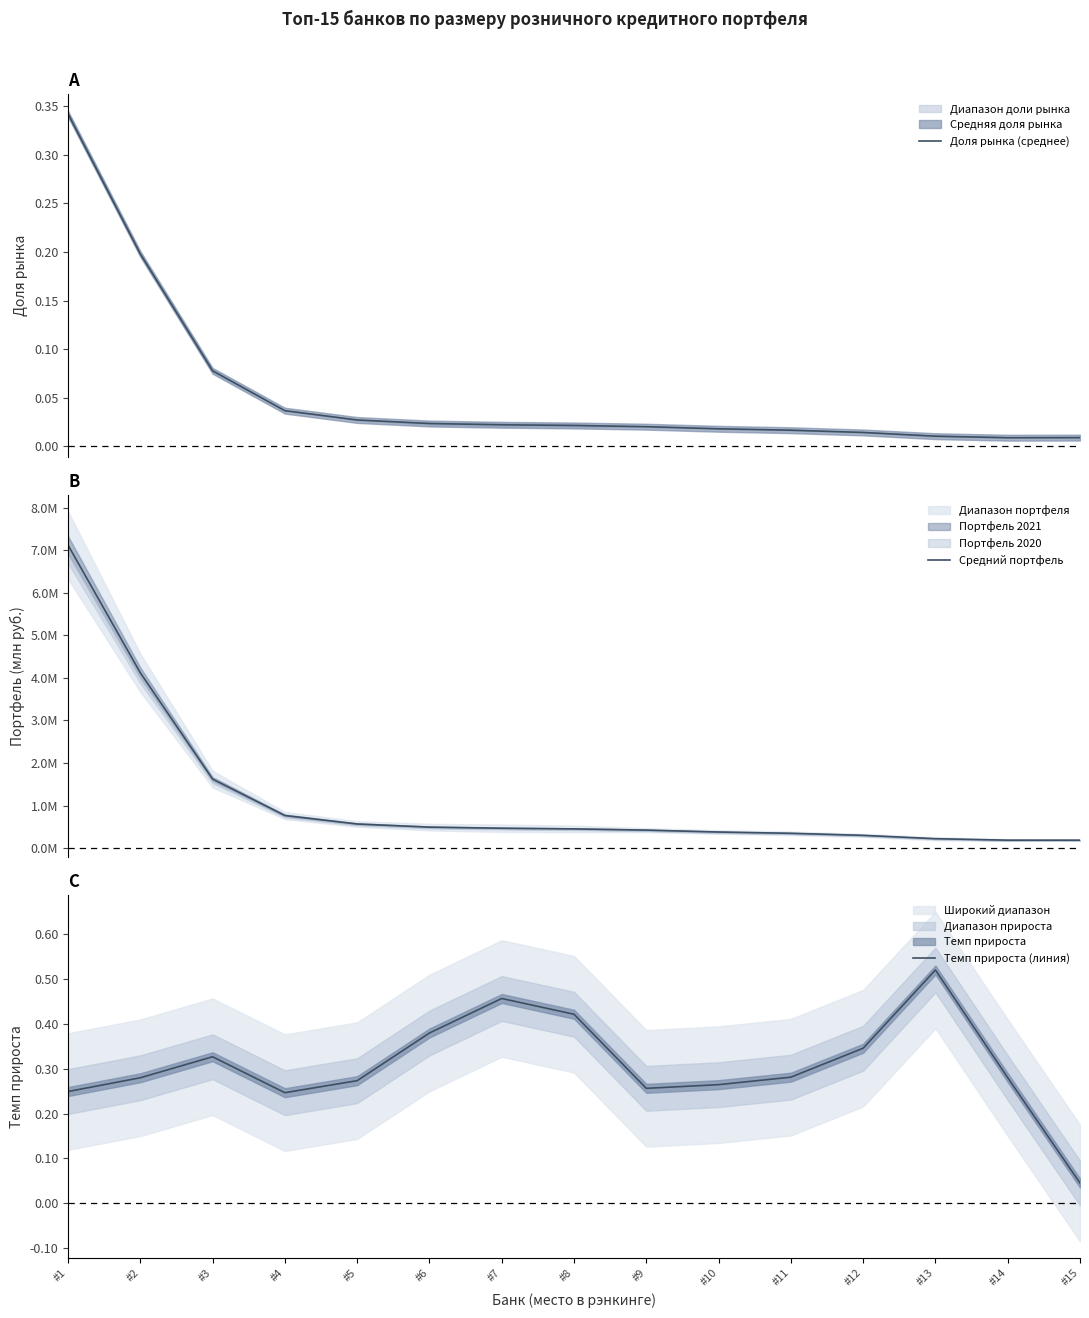

Reading left to right, list all the values displayed in this chart.

Доля рынка (среднее): 0.3	0.2	0.1	0.0	0.0	0.0	0.0	0.0	0.0	0.0	0.0	0.0	0.0	0.0	0.0
Средний портфель: 7118890.6	4119670.4	1620351.6	765563.3	566639.8	492887.9	467032.2	451523.8	422536.1	377759.9	347811.8	299411.8	220908.6	186572.2	186730.3
Темп прироста (линия): 0.2	0.3	0.3	0.2	0.3	0.4	0.5	0.4	0.3	0.3	0.3	0.3	0.5	0.3	0.0